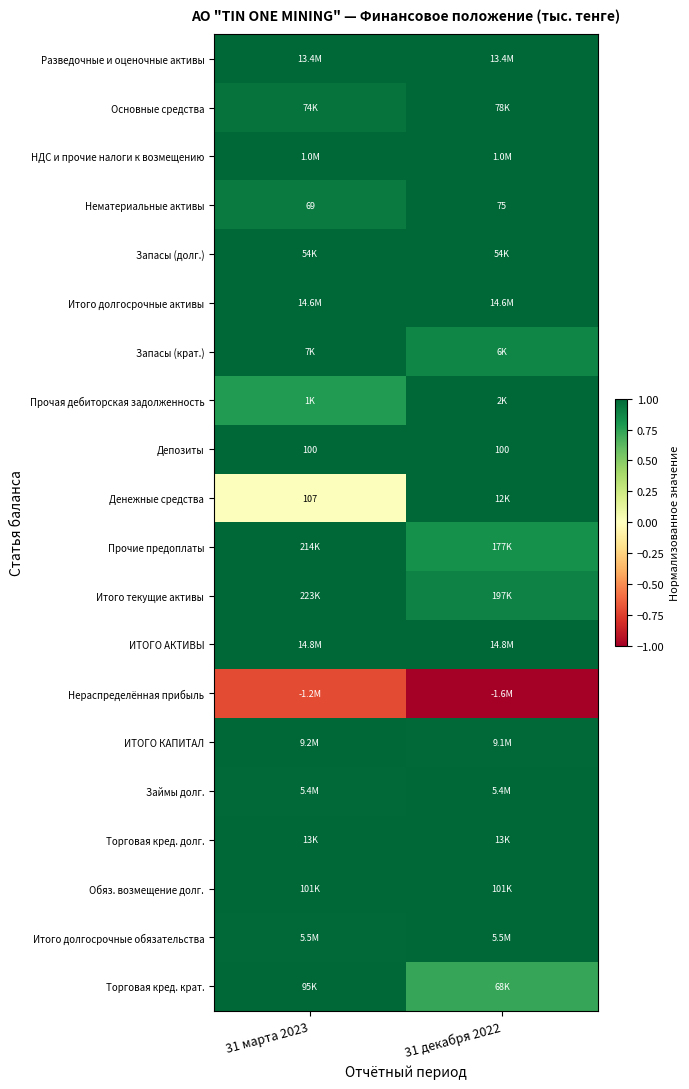

What is the highest value of the ИТОГО АКТИВЫ series?

1.0